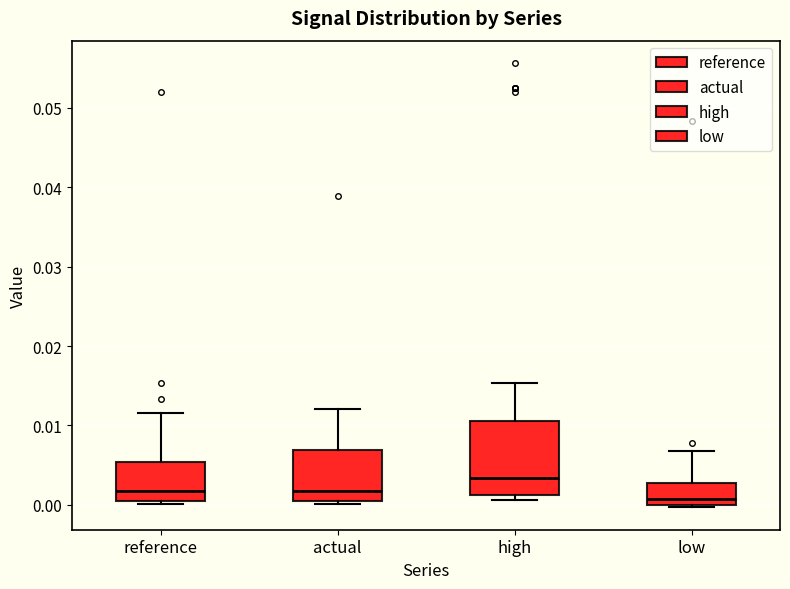

Reading left to right, transcribe this box plot: for each box, give where its median line is, the range the box spans, and where its two whiskers end, as read against the y-axis. The values are not printed on the chart, so give them approximately, as read against the axis.

reference: median 0.002, box 0.001 to 0.005, whiskers 0.000 to 0.012
actual: median 0.002, box 0.000 to 0.007, whiskers 0.000 (just below the box's lower edge) to 0.012
high: median 0.003, box 0.001 to 0.011, whiskers 0.001 (just below the box's lower edge) to 0.015
low: median 0.001, box 0.000 to 0.003, whiskers 0.000 to 0.007